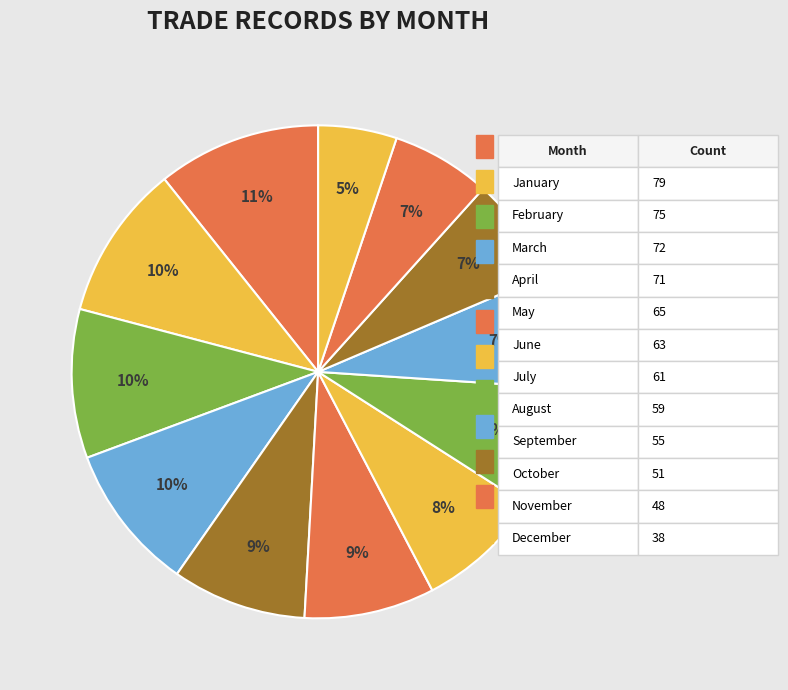

Count the number of slices in the pie.

12